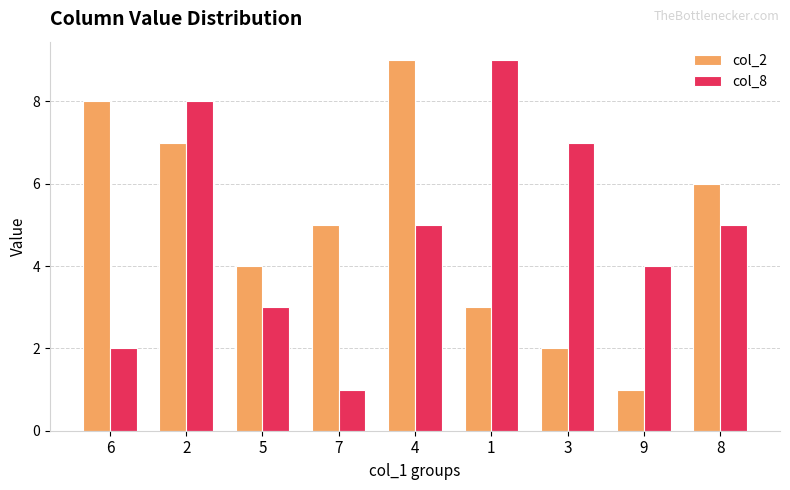

At which label does col_2 reach its minimum?

9